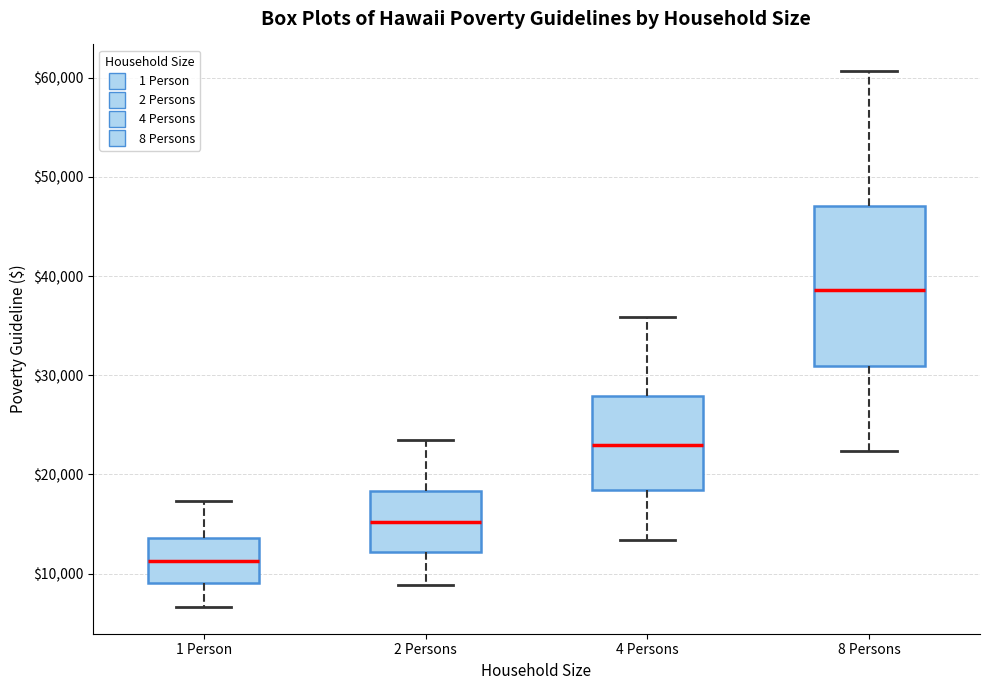

Which box has the highest median line?

8 Persons